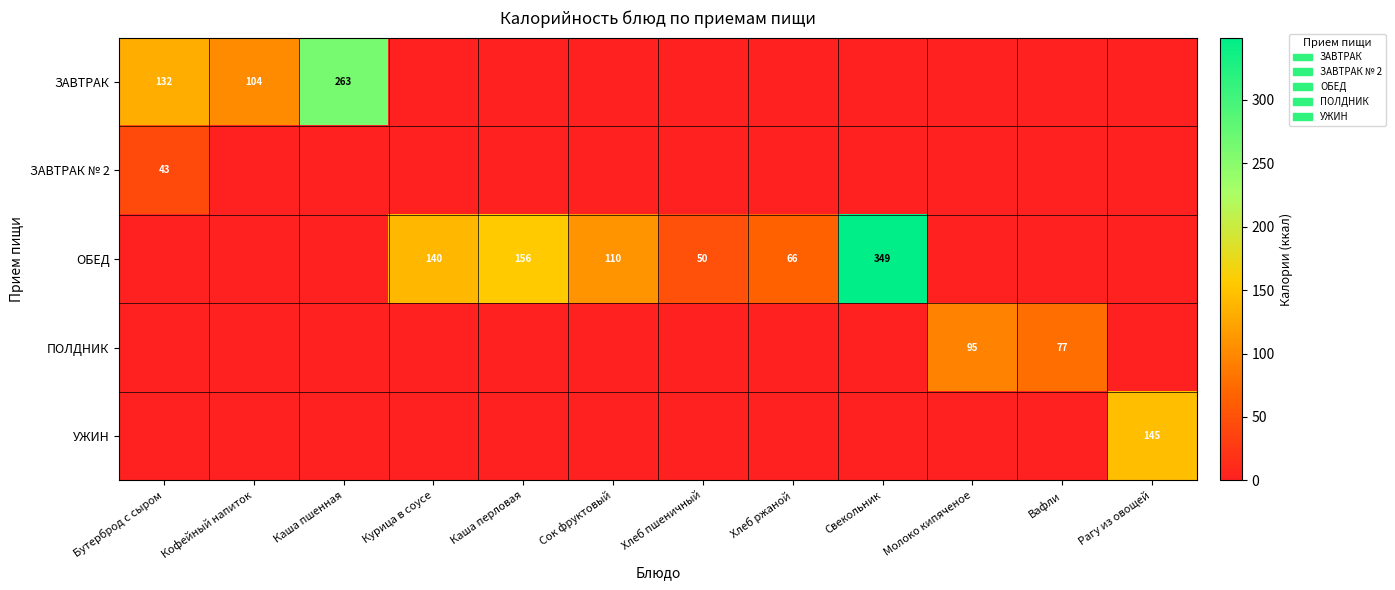

The value of ЗАВТРАК at Каша пшенная is 263. True or false?

True